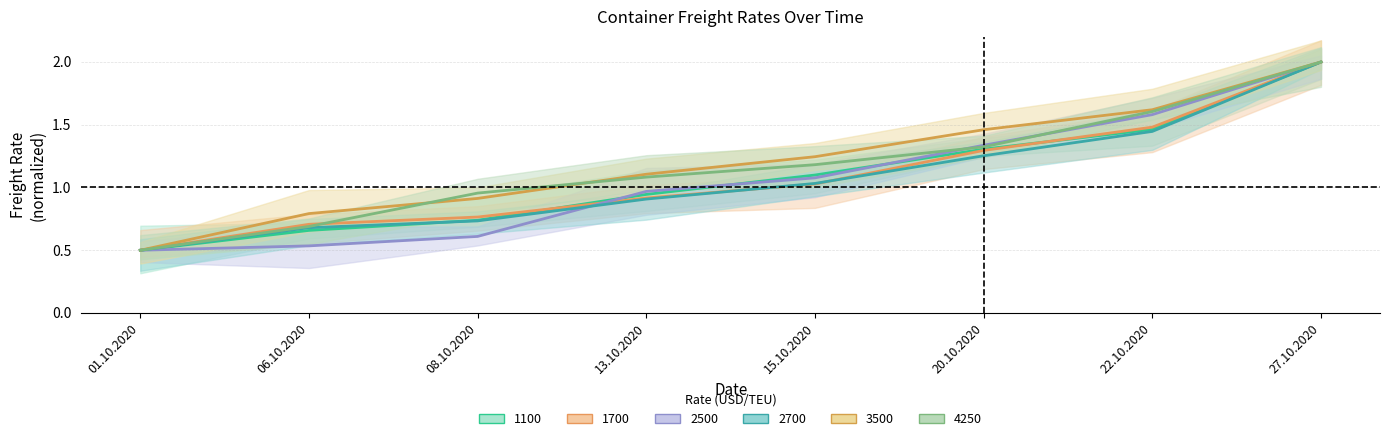

Between 22.10.2020 and 20.10.2020, which is larger?

22.10.2020